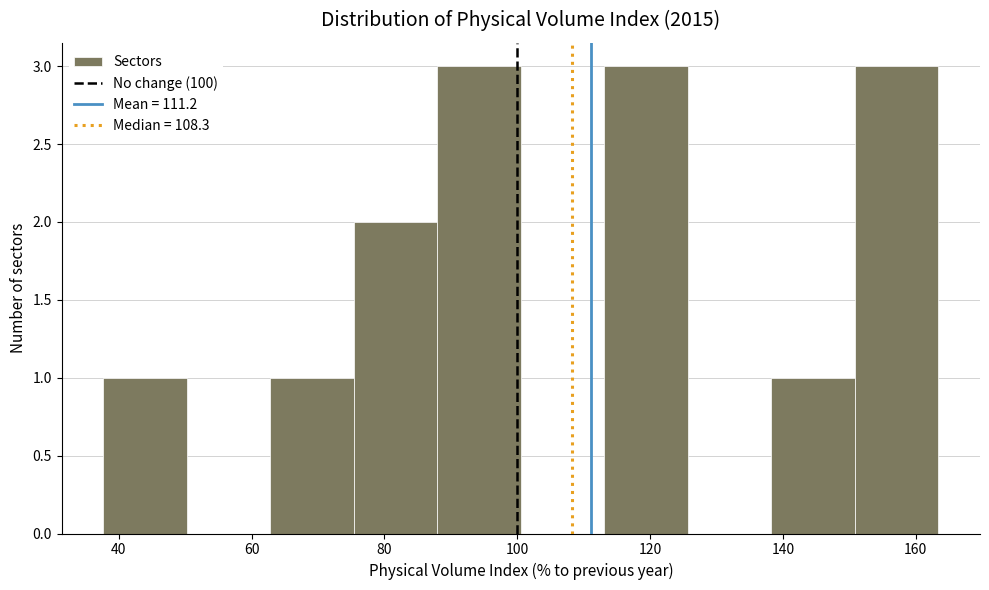

What is the height of the bar covering 62 to 76 on the x-axis? Neither the bar edges nor the heights are printed on the chart, so give them approximately, as read against the axes.

1